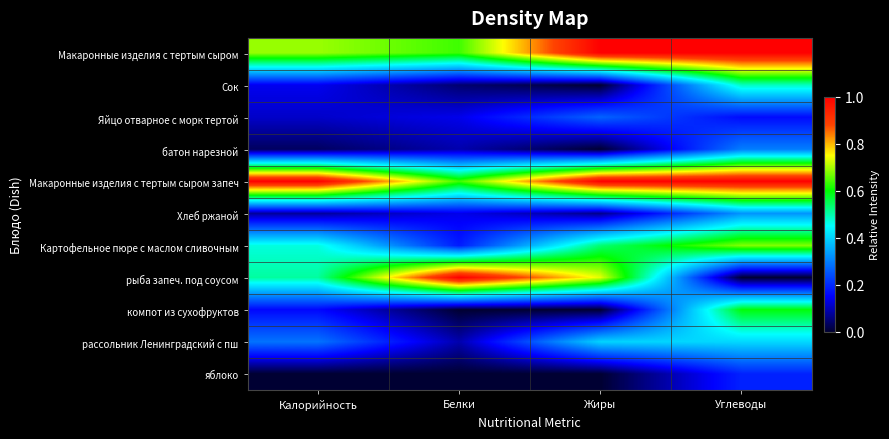

At which category is the sum across all series the highest?

Углеводы